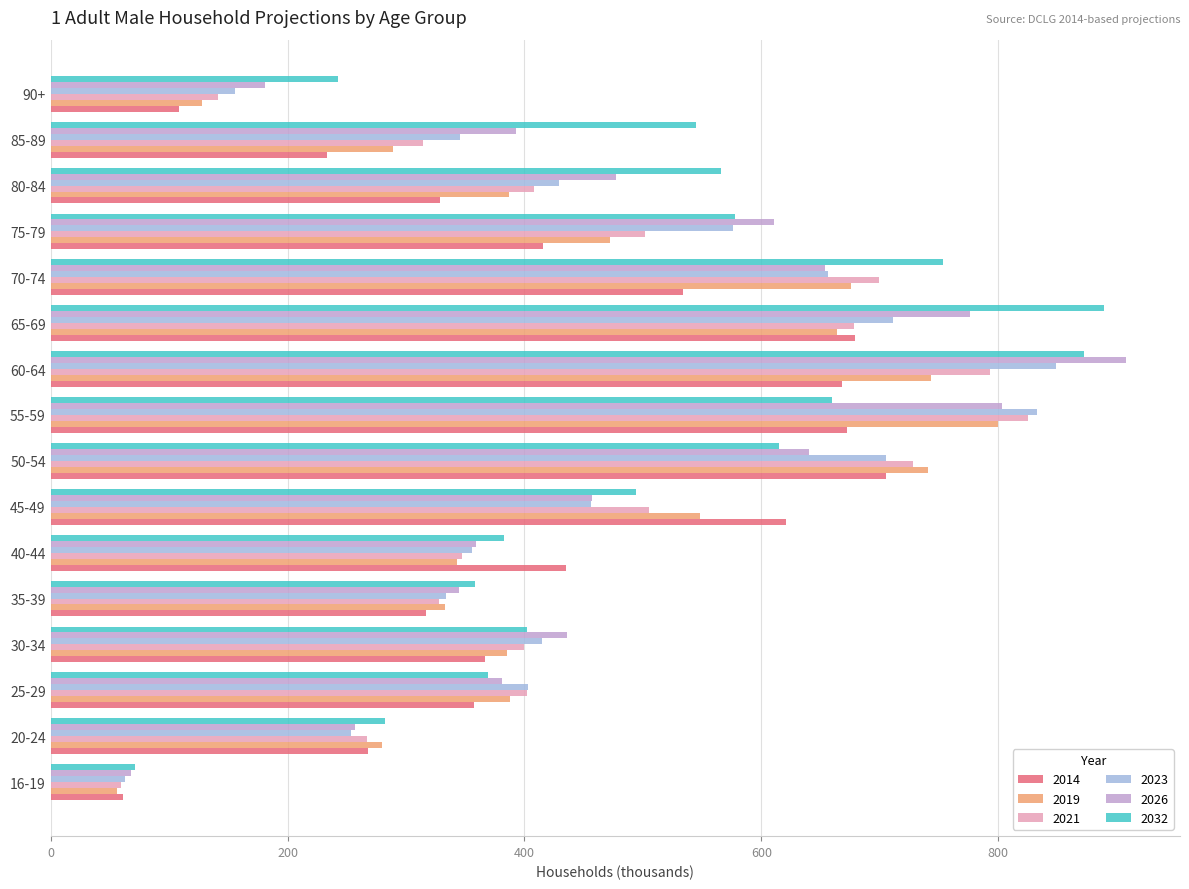

Which category has the lowest value across all series?

16-19